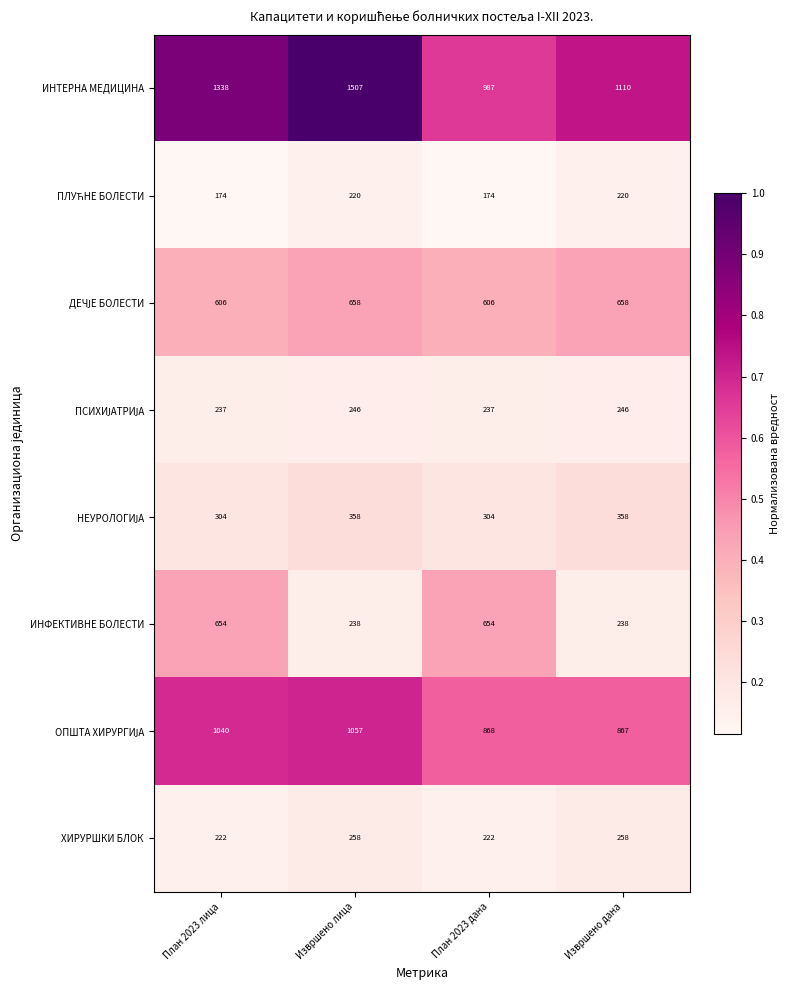

Is it true that ХИРУРШКИ БЛОК equals 222 at План 2023 дана?

True